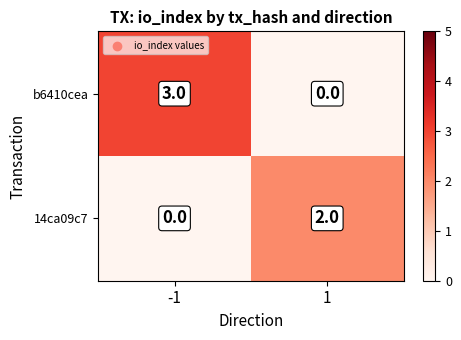

List the labels in order of 14ca09c7 value, smallest first.

-1, 1